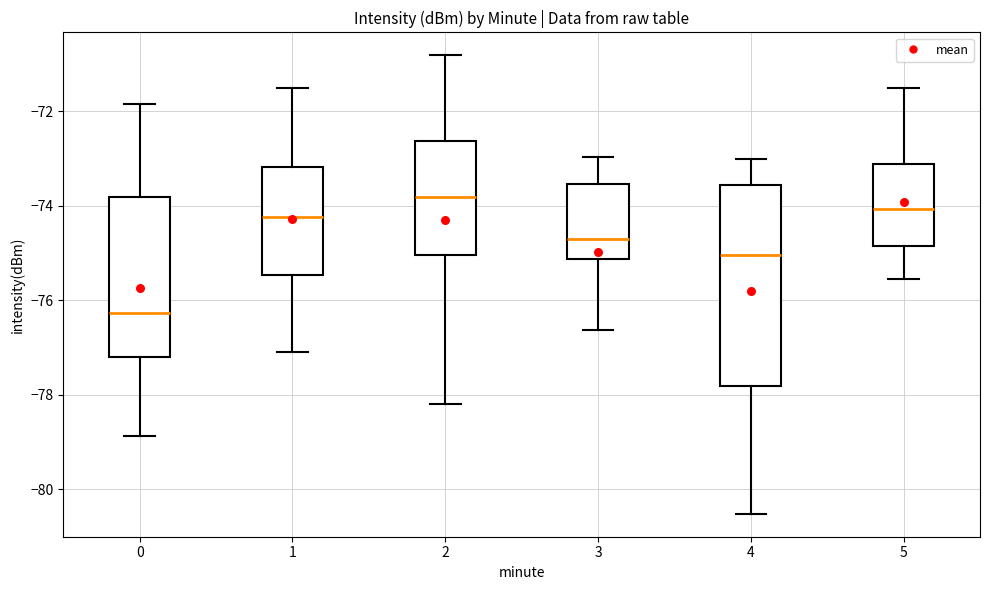

Which box has the lowest median line?

0